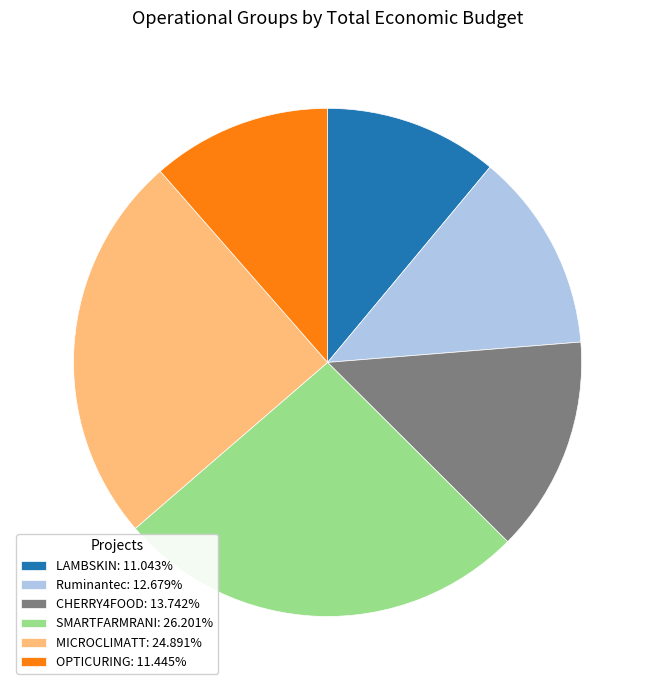

Does Ruminantec: 12.679% represent more than half of the total?

No